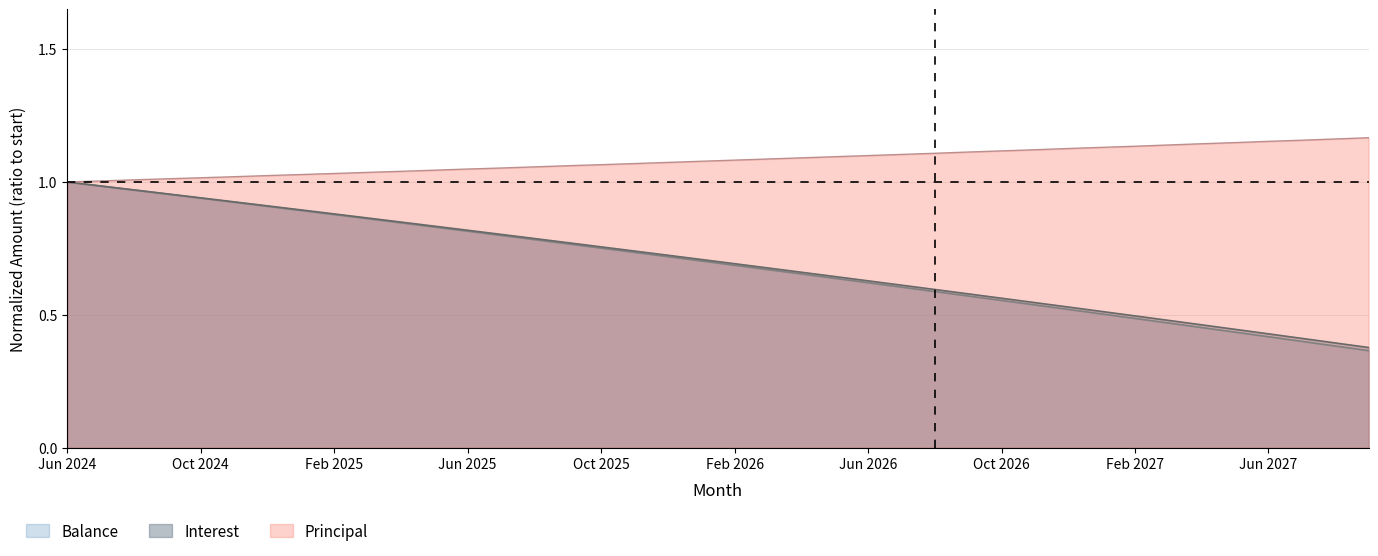

True or false: Principal and Interest cross at least once.

False